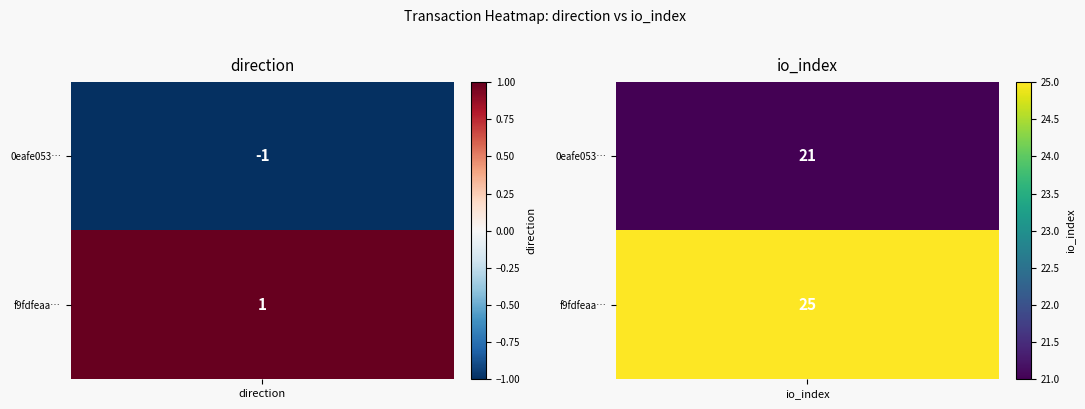

What is the smallest value displayed?

-1